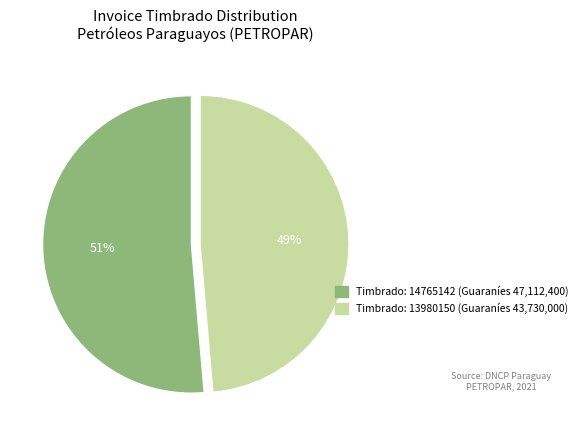

Is there a majority slice in this chart?

Yes